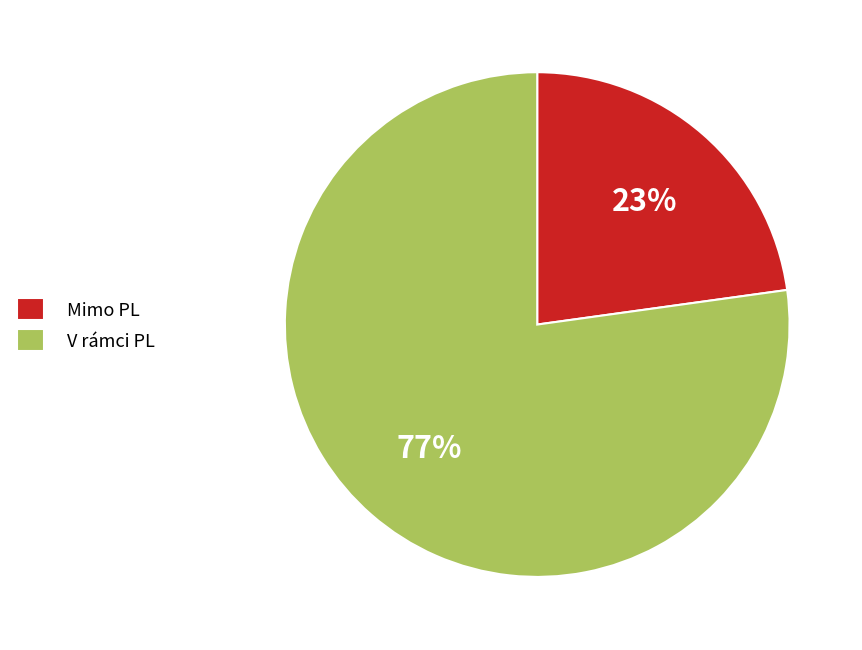

Combined, do V rámci PL and Mimo PL account for over 50%?

Yes